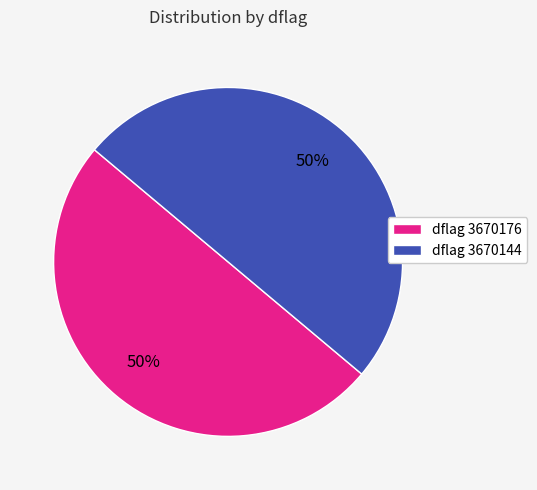

Is the sum of dflag 3670176 and dflag 3670144 greater than half?

Yes